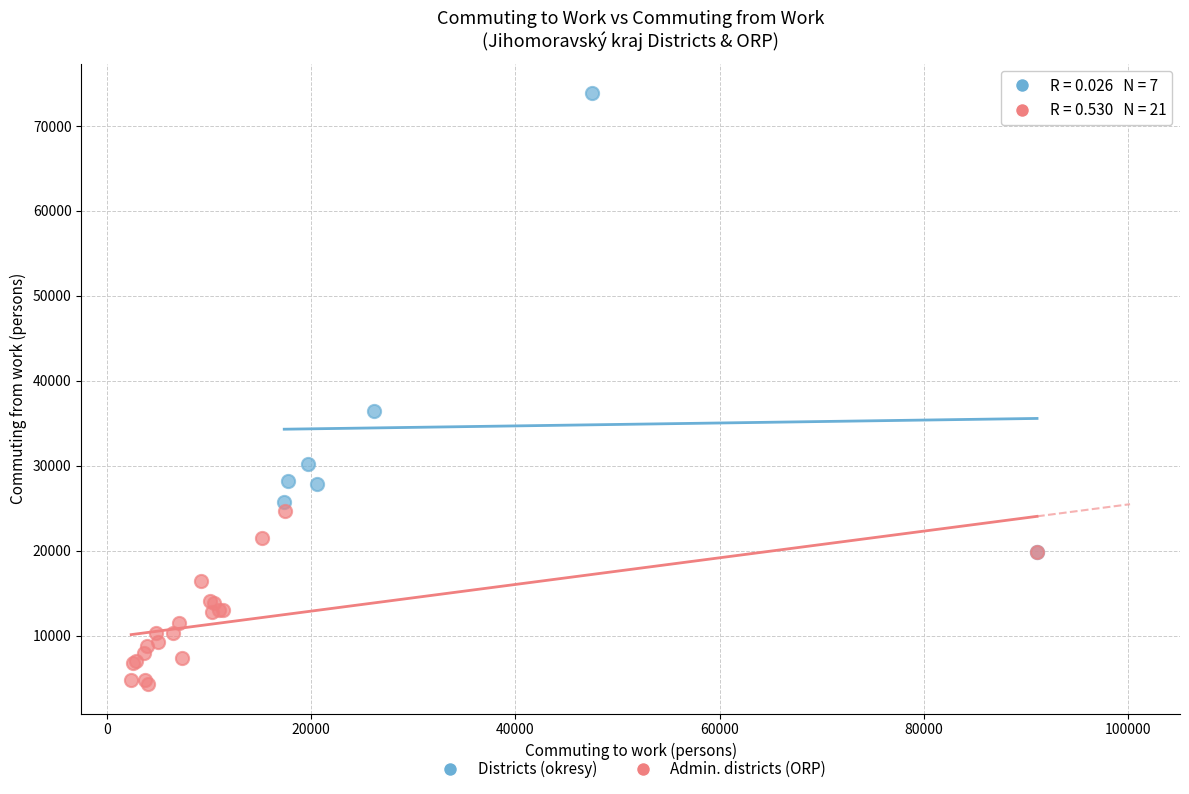

What are all the series names shown in the legend?

Districts (okresy), Admin. districts (ORP)